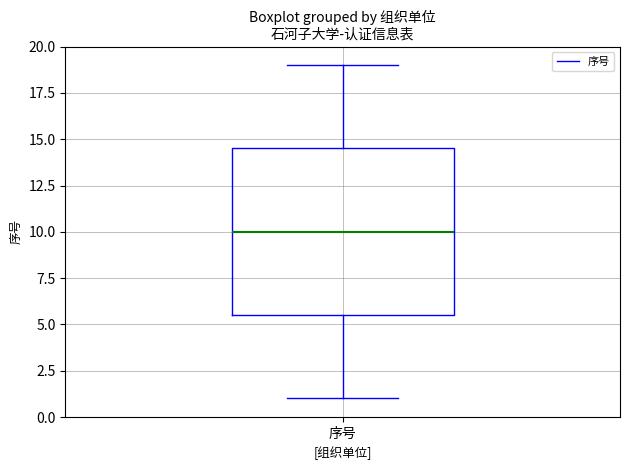

Transcribe this box plot: give where the median line is, the range the box spans, and where the two whiskers end, as read against the y-axis. The values are not printed on the chart, so give them approximately, as read against the axis.

median 10.0, box 5.5 to 14.5, whiskers 1.0 to 19.0